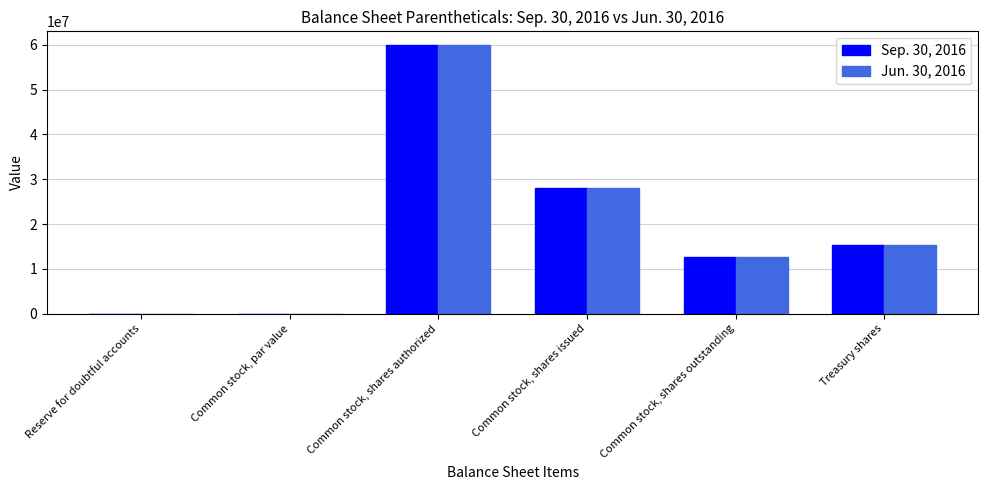

How many data points does each series have?

6